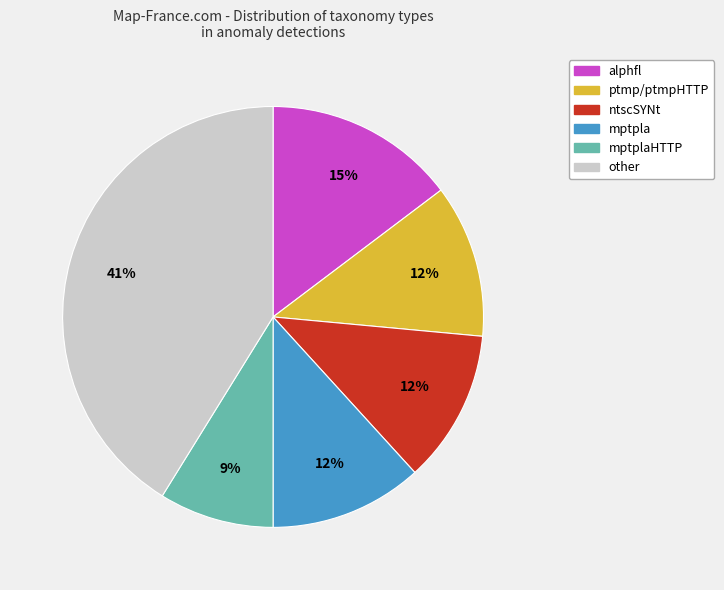

Count the number of slices in the pie.

6